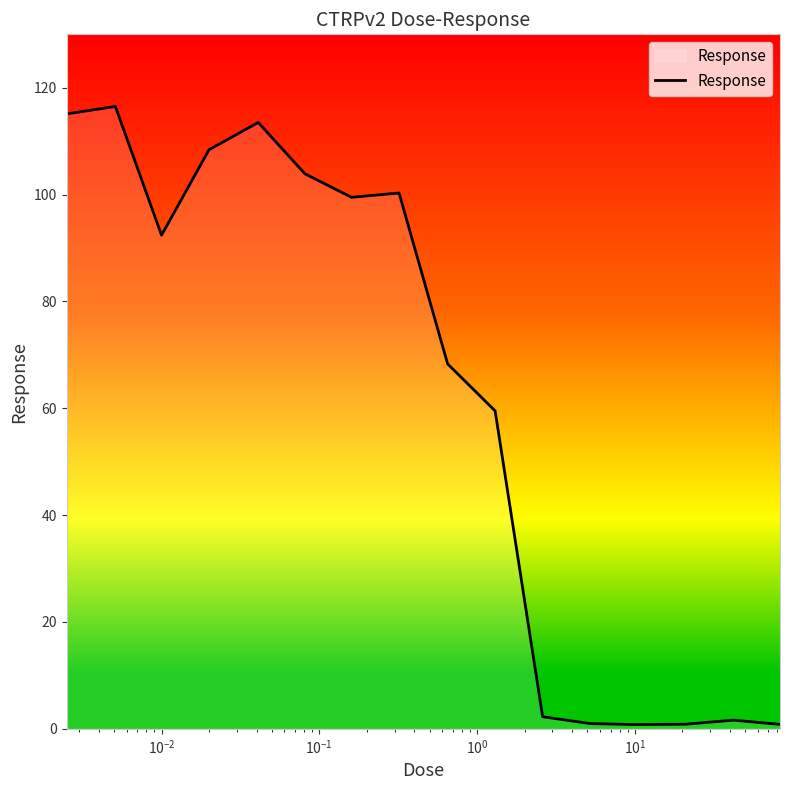

What is the greatest value displayed?

116.5